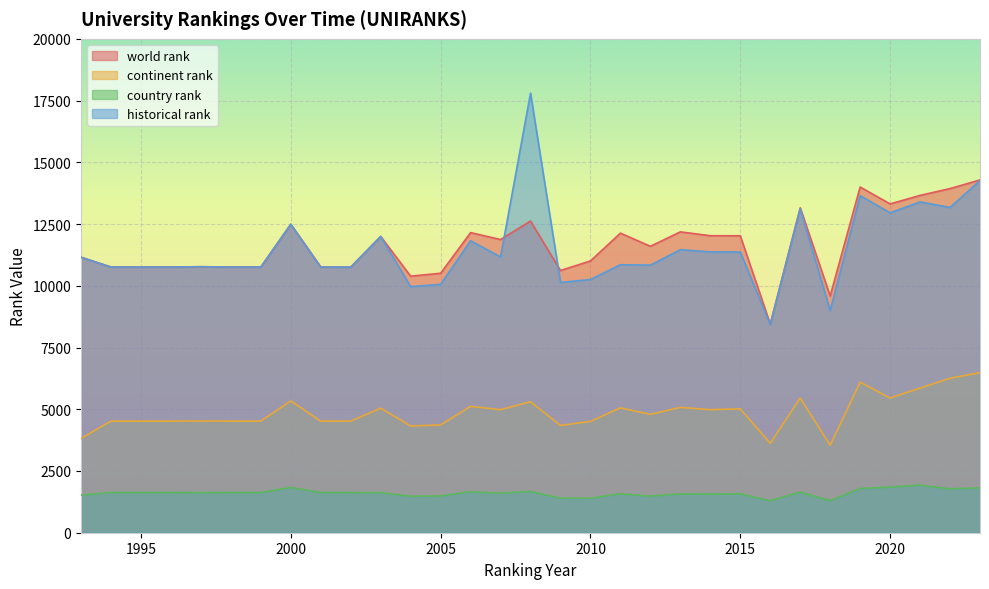

The country rank series shows 2141.1 at 1998. True or false?

False